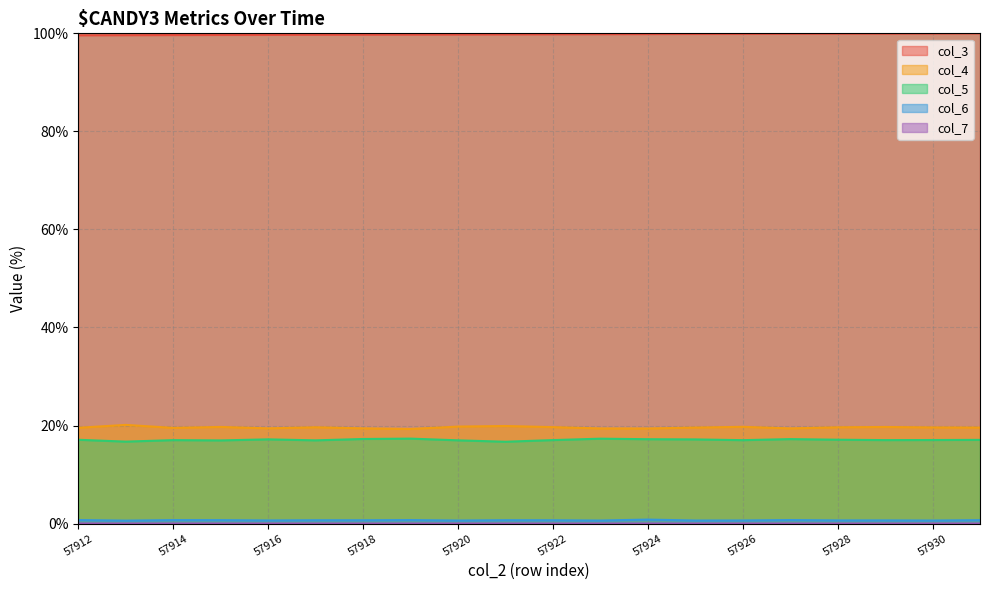

What is the spread (max minus min) of values at 57919?

99.7